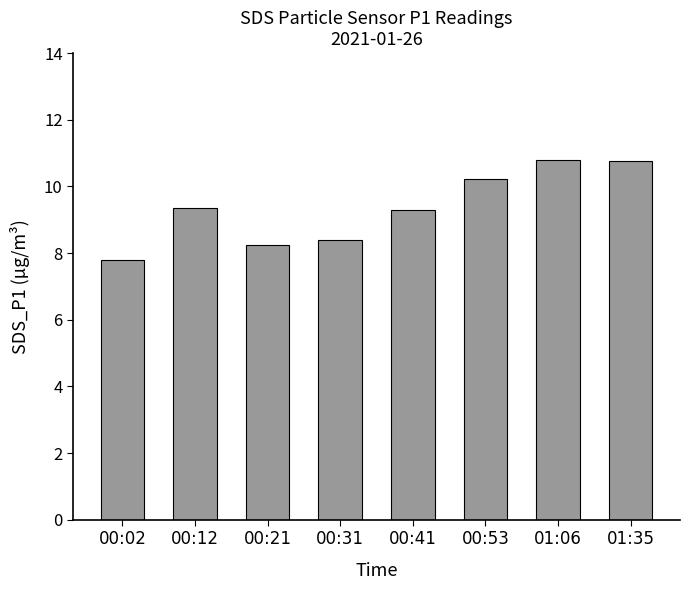

Which category has the lowest value across all series?

00:02